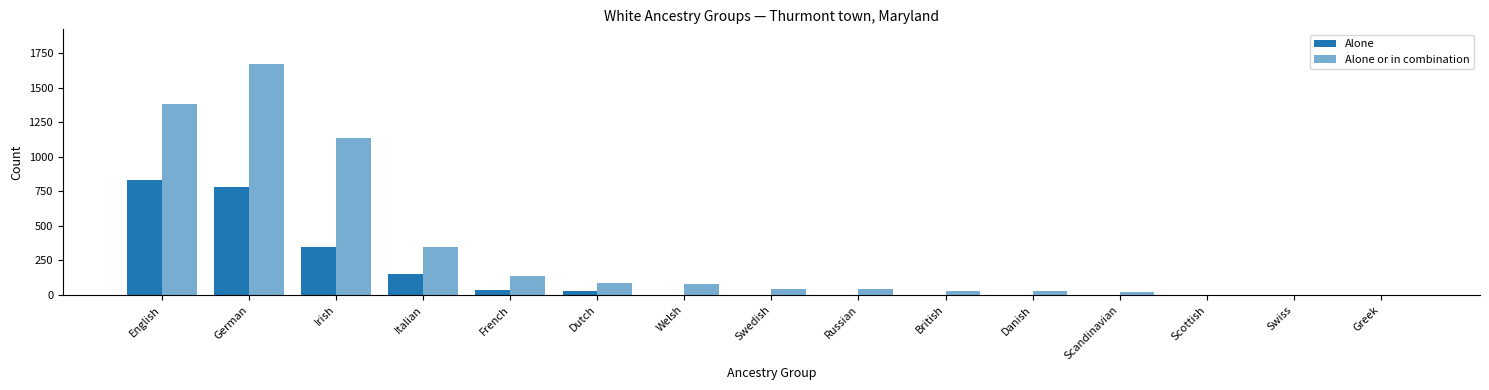

Reading left to right, transcribe all the data shown in this chart.

Alone: 832	779	345	149	35	29	0	0	0	0	0	0	0	0	0
Alone or in combination: 1379	1671	1133	344	138	86	81	45	43	27	27	22	0	0	0